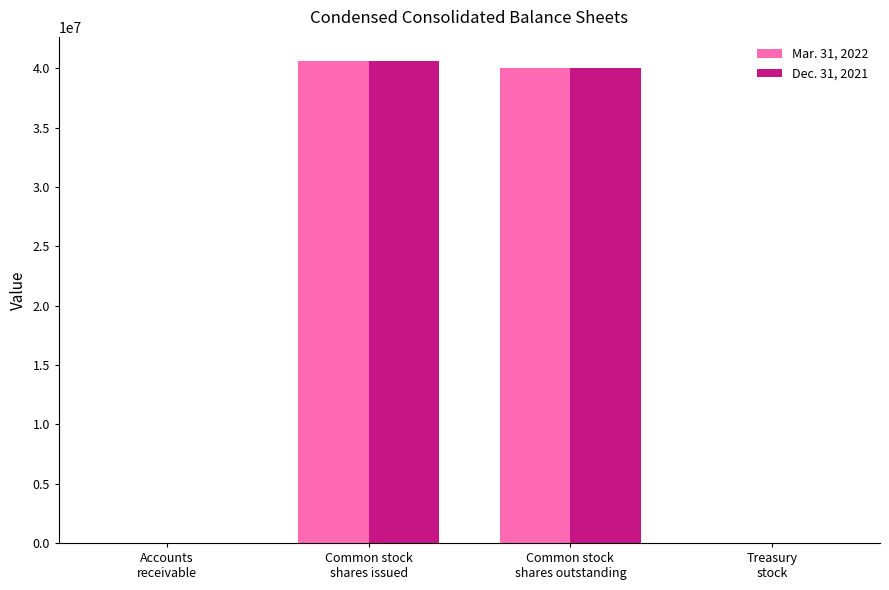

What is the greatest value displayed?

40613000